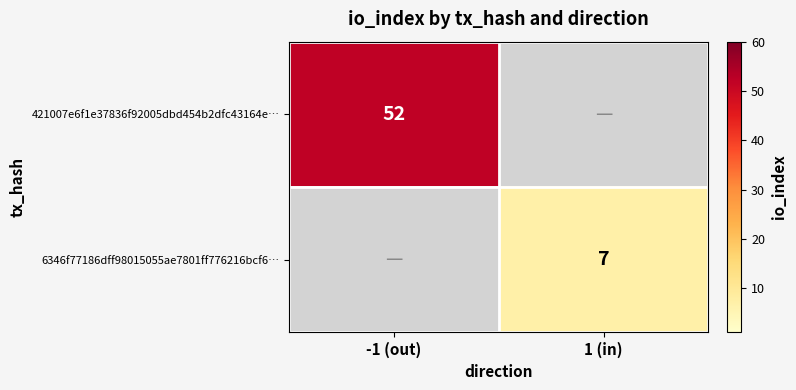

Is the value of 421007e6f1e37836f92005dbd454b2dfc43164e… at -1 (out) greater than the value of 6346f77186dff98015055ae7801ff776216bcf6… at 1 (in)?

Yes